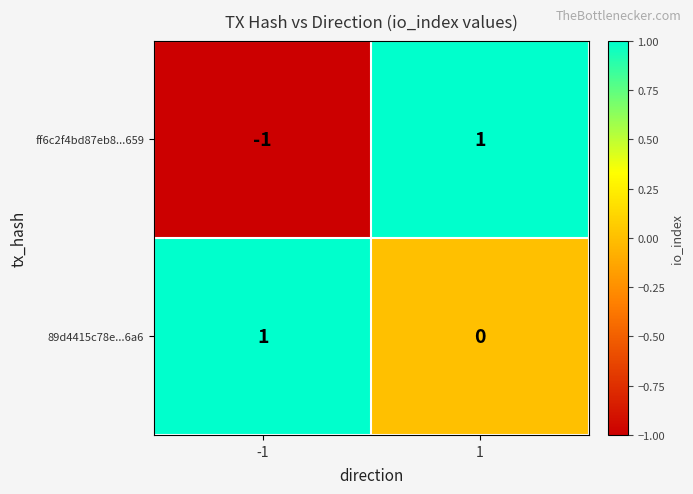

Which series has the largest total across all categories?

89d4415c78e...6a6